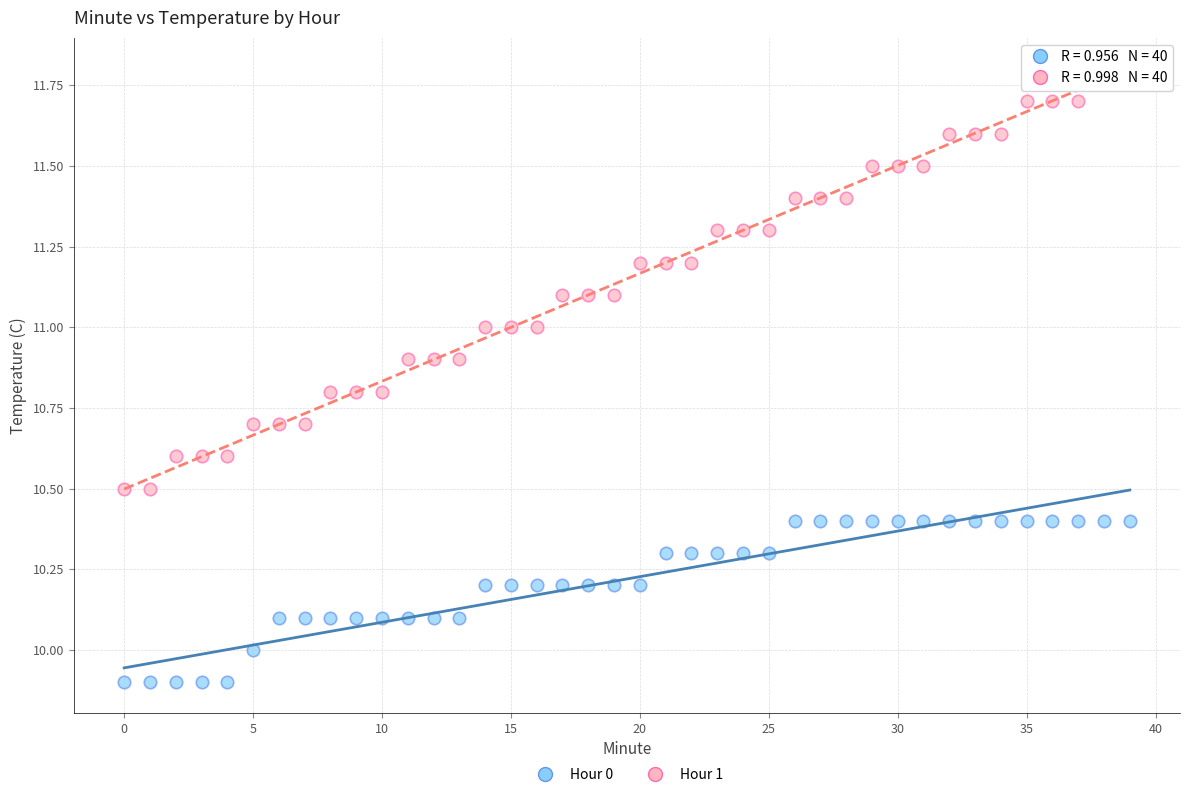

Which series reaches the maximum Y coordinate?

Hour 1